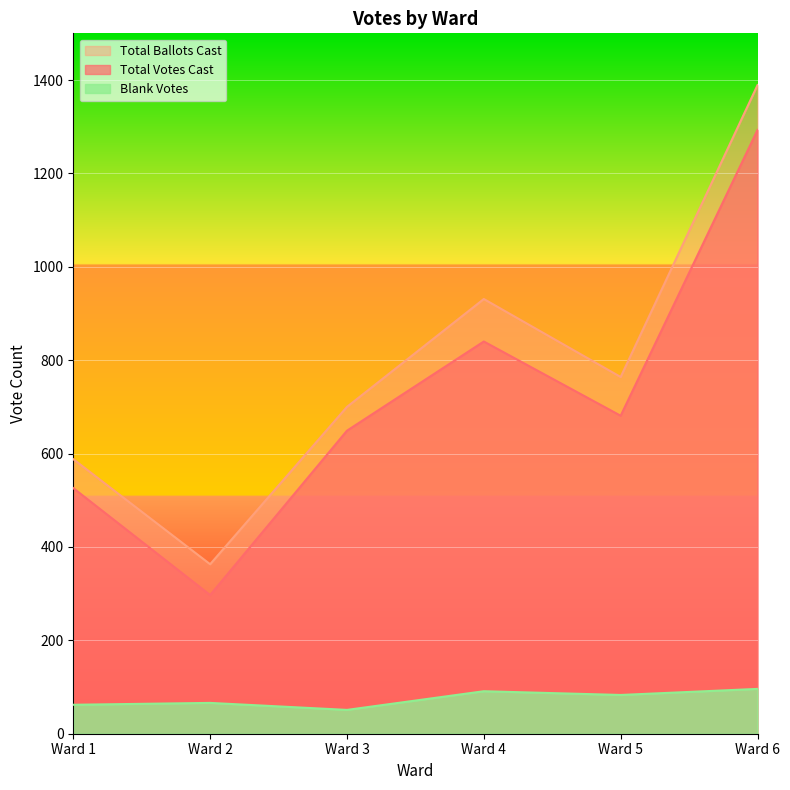

At how many categories does at least one series exceed 1215?

1